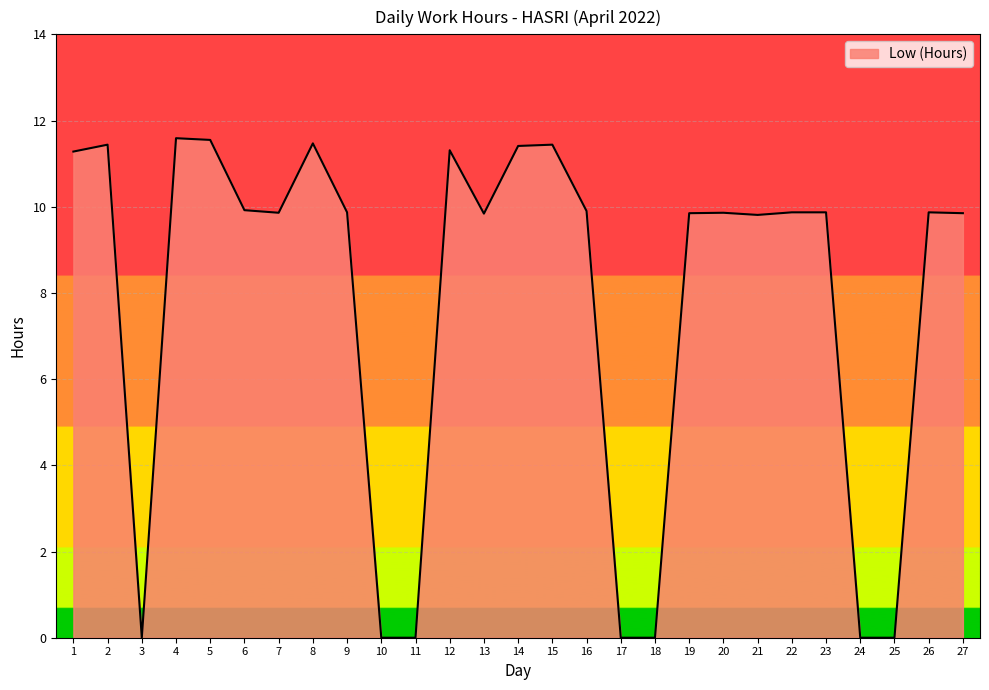

Is it true that the value at 5 is 11.6?

True